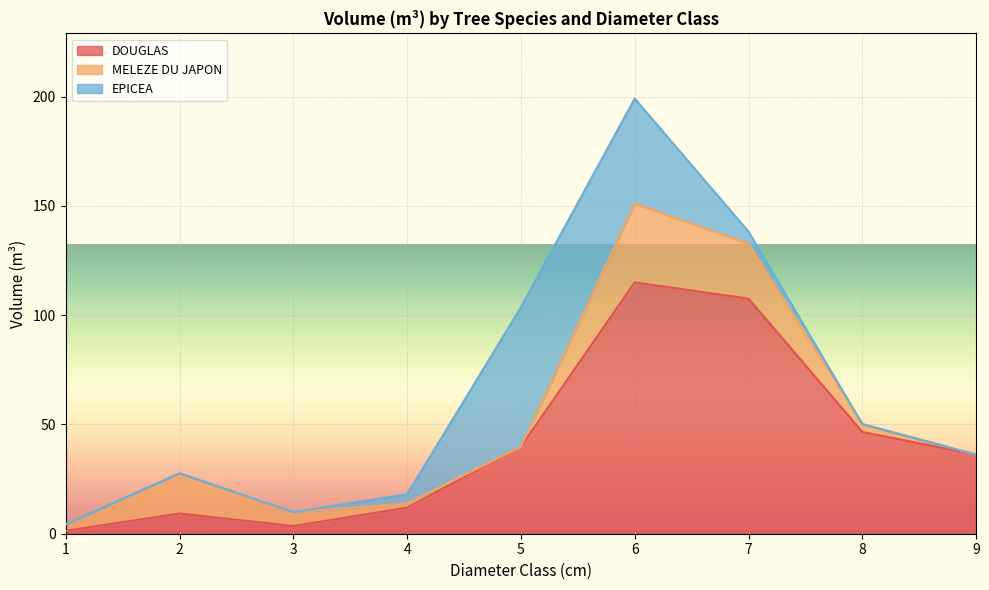

What is the average value of the MELEZE DU JAPON series?

10.5